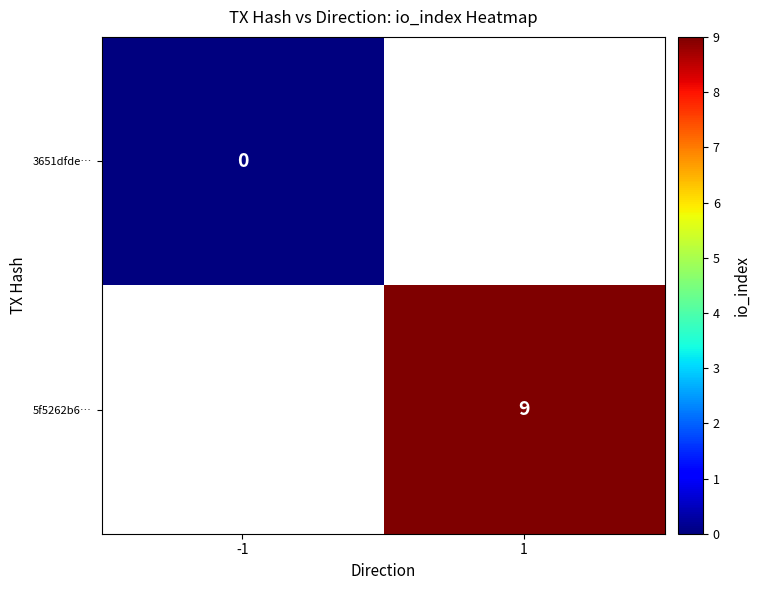

Is it true that 5f5262b6… equals 6 at 1?

False